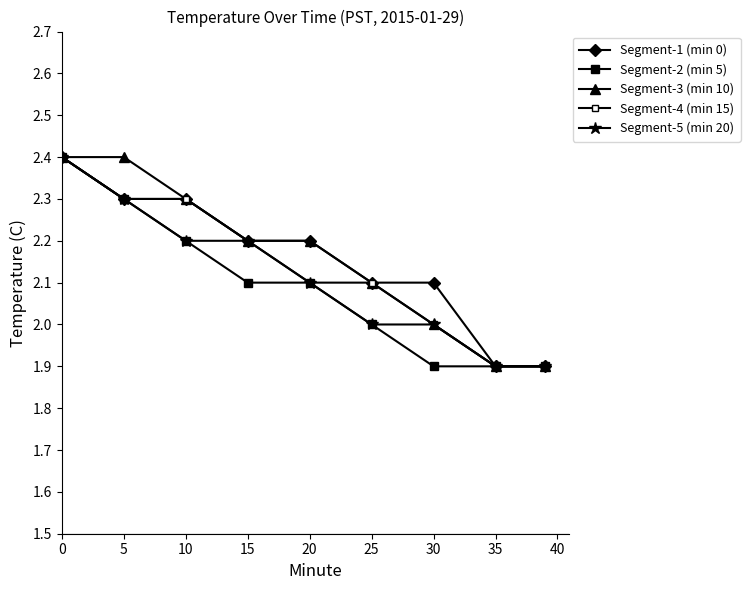

Is this an area chart (filled region under the line)?

No